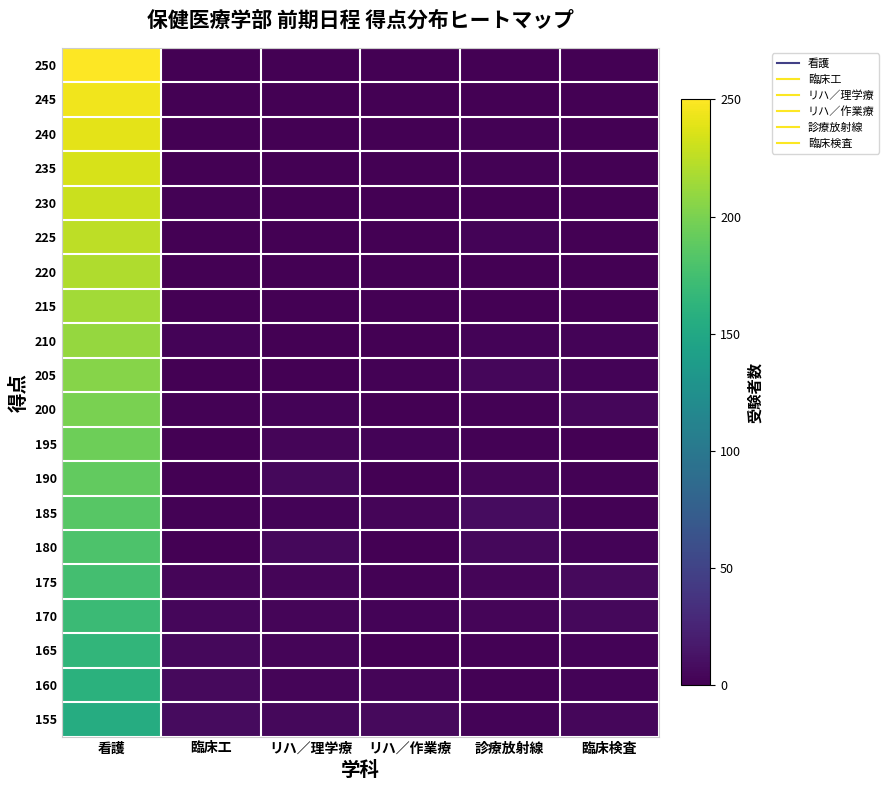

At how many categories does at least one series exceed 31?

1